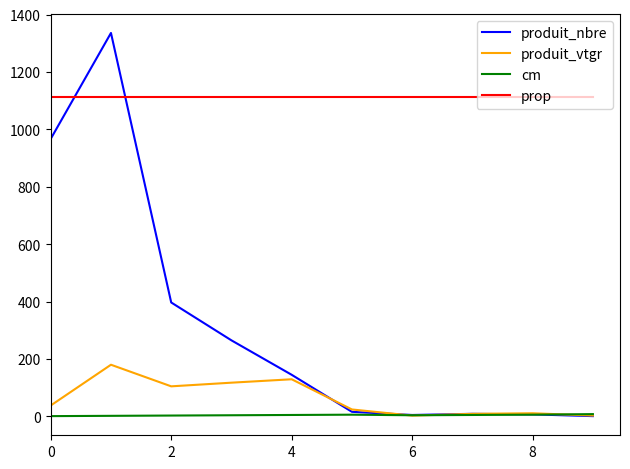

After their last crossing, which series has the higher values: produit_nbre or produit_vtgr?

produit_vtgr